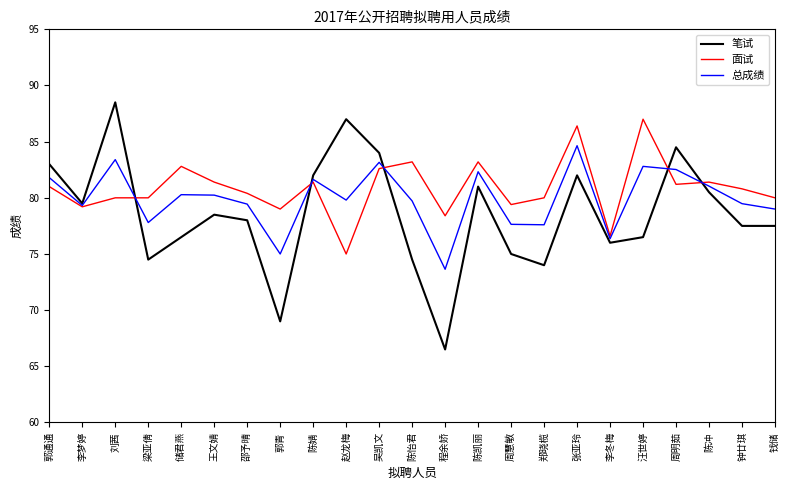

Which series changed the most between 刘茜 and 郭青?

笔试